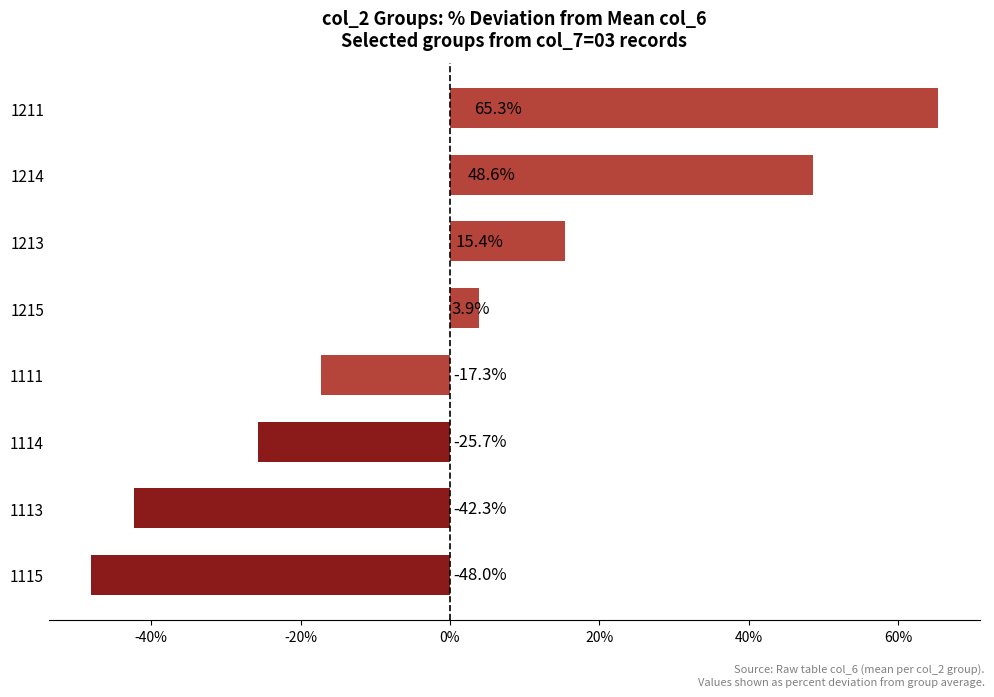

Is it true that the value at 1215 is 3.9?

True